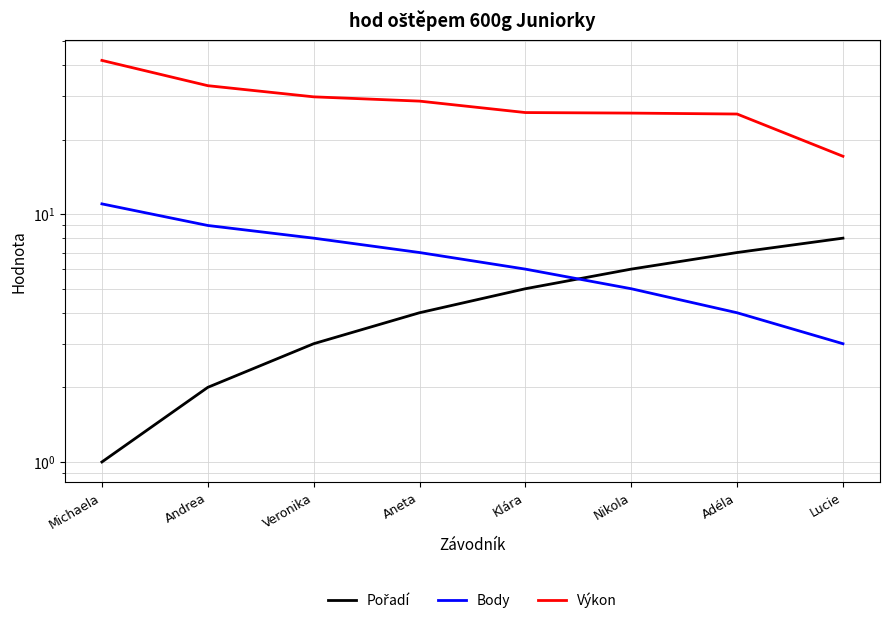

True or false: Body has more than 1 points higher than both neighbors.

False